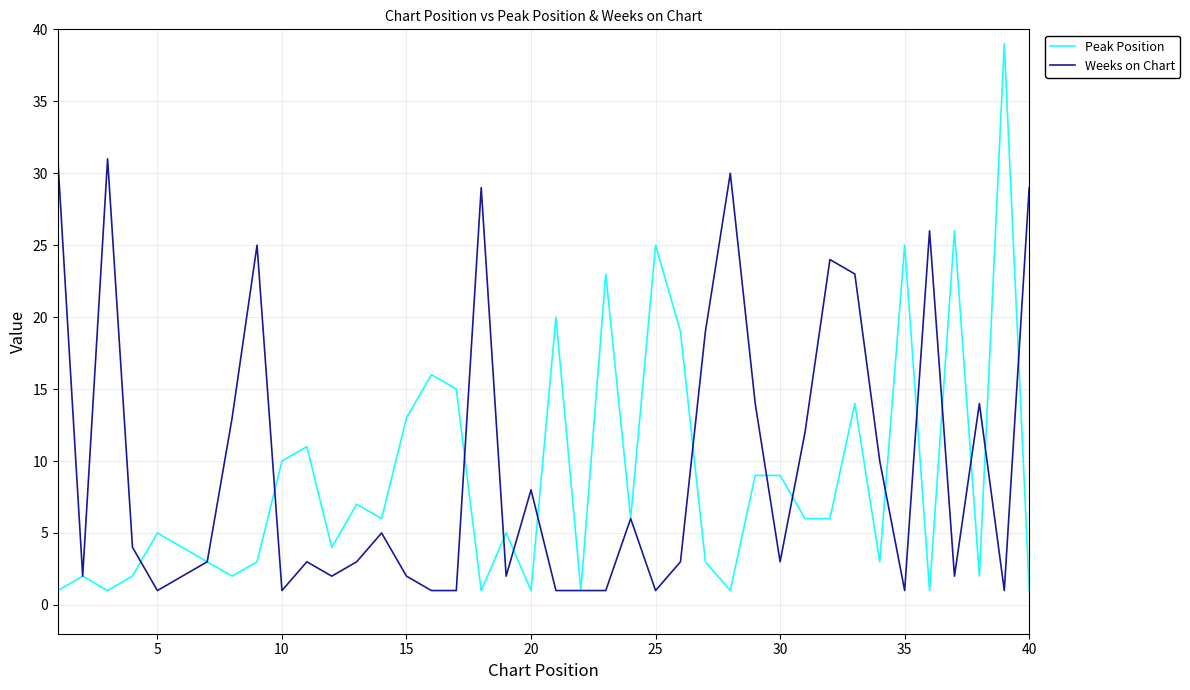

What is the greatest value displayed?

39